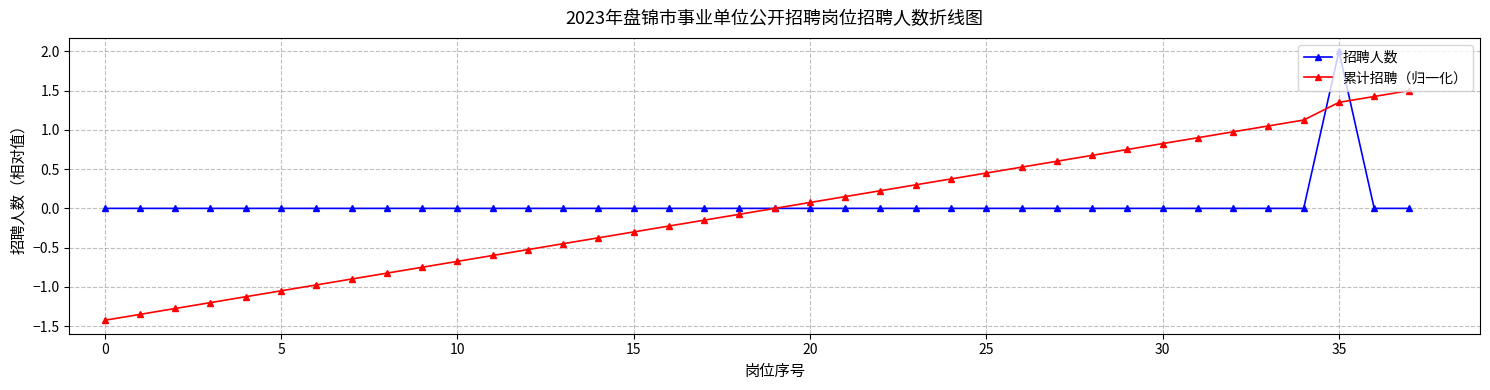

Rank the series by their maximum value, from lowest to highest.

累计招聘（归一化）, 招聘人数